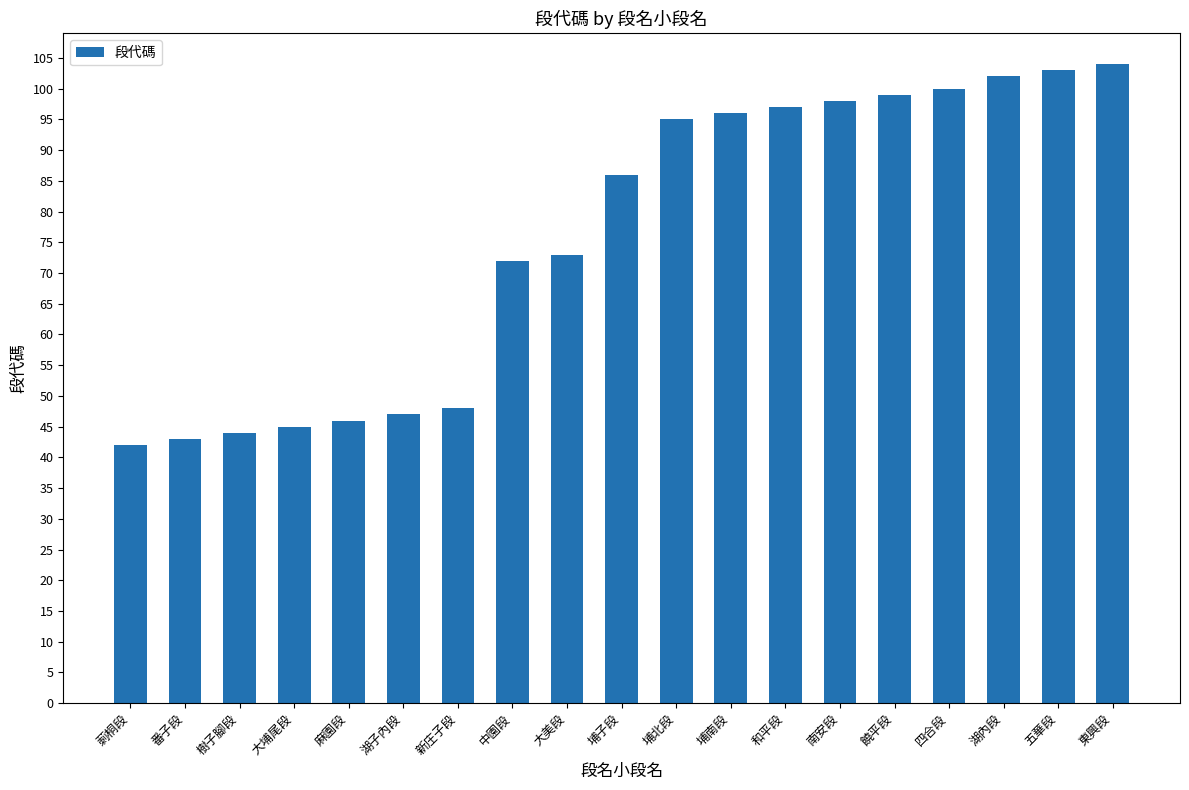

Which label corresponds to the largest value in the chart?

東興段